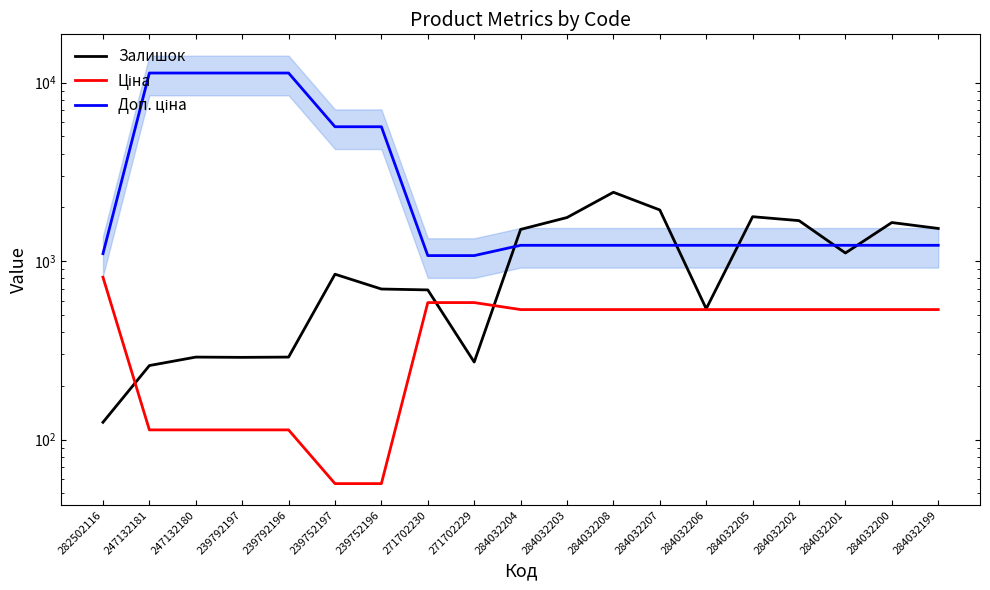

Which series has the widest spread of values?

Доп. ціна